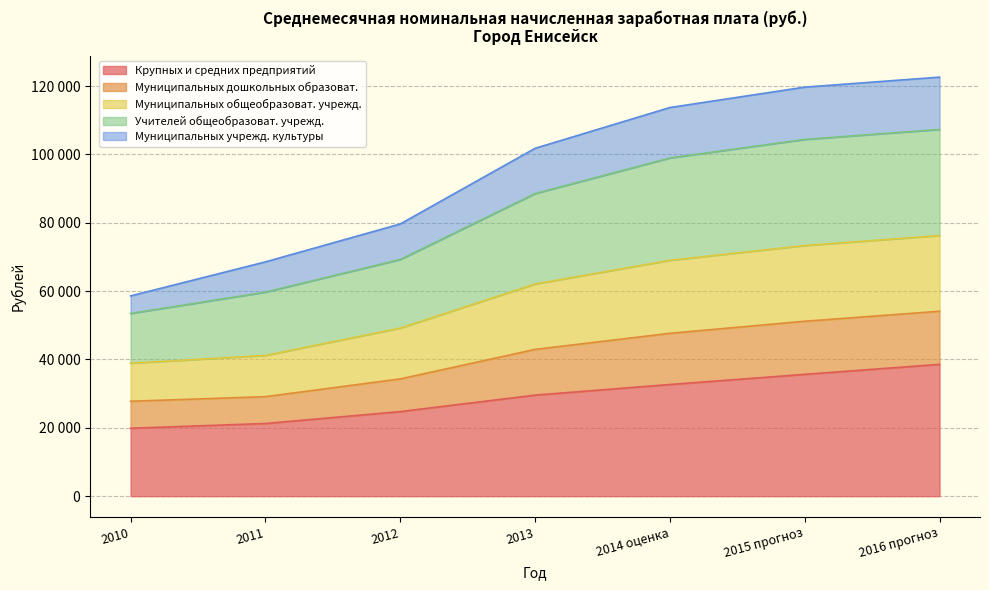

What is the total value across all series at 2015 прогноз?

333093.6